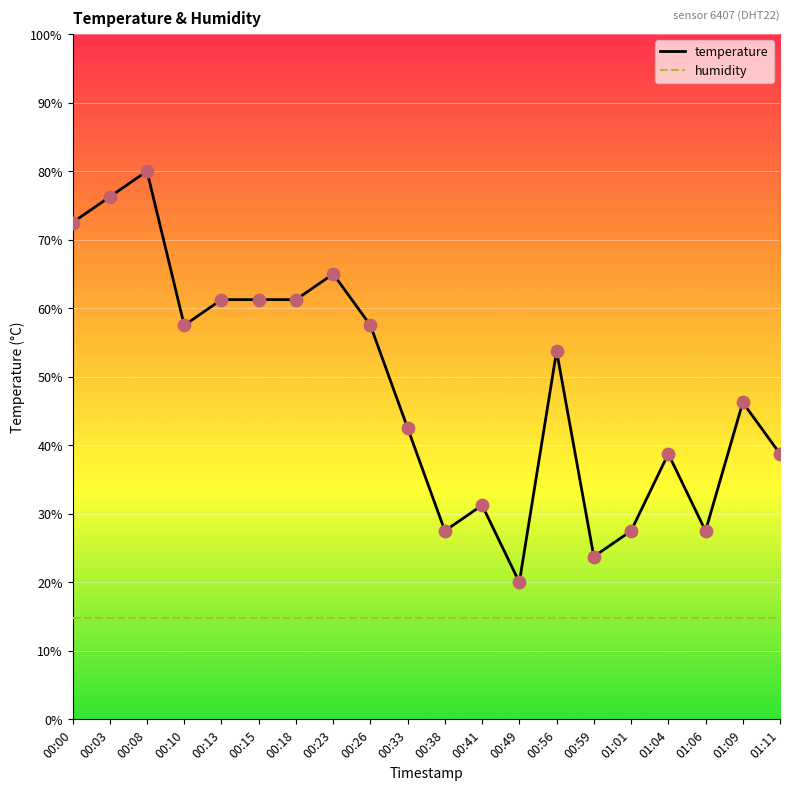

Is the value of humidity at 00:08 greater than the value of temperature at 00:00?

No